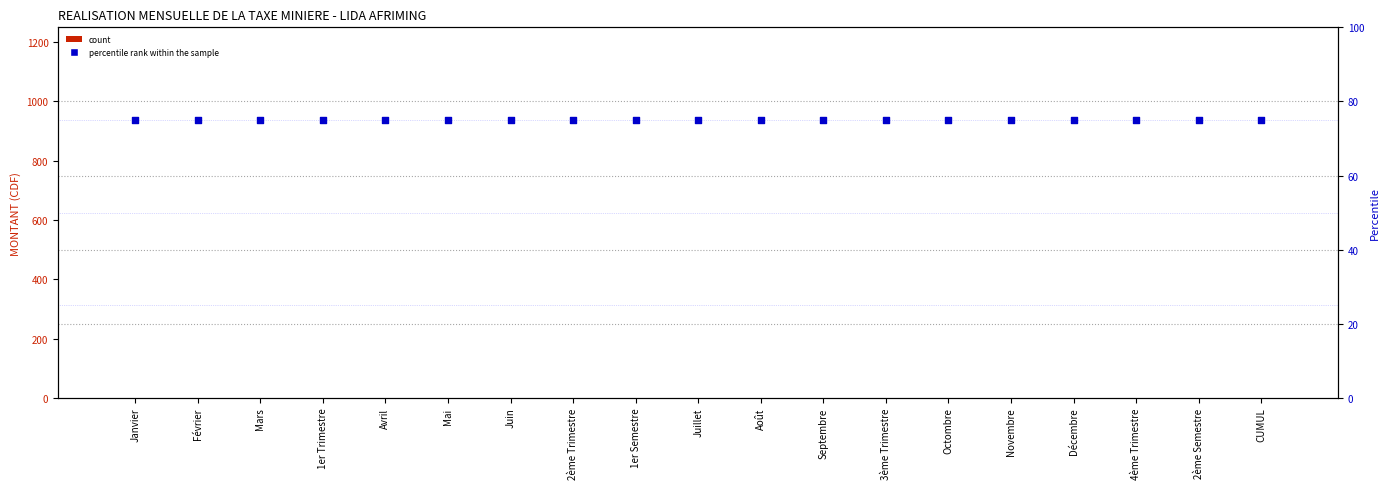

What are all the series names shown in the legend?

count, percentile rank within the sample